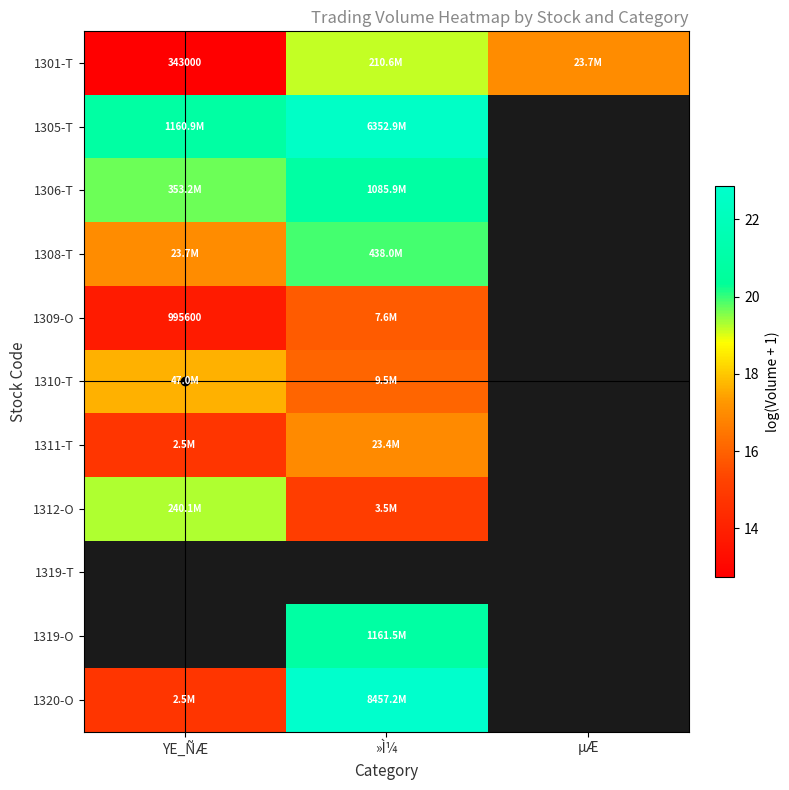

The value of 1310-T at »Ì¼ is 3.3. True or false?

False